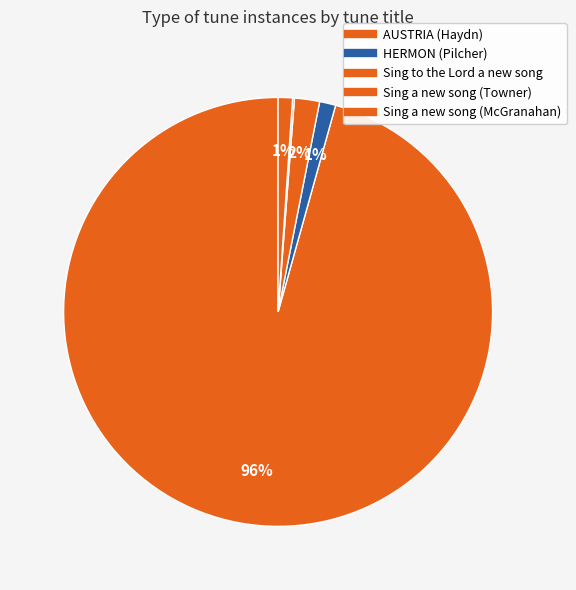

What is the change in value from AUSTRIA (Haydn) to Sing a new song (Towner)?

-707